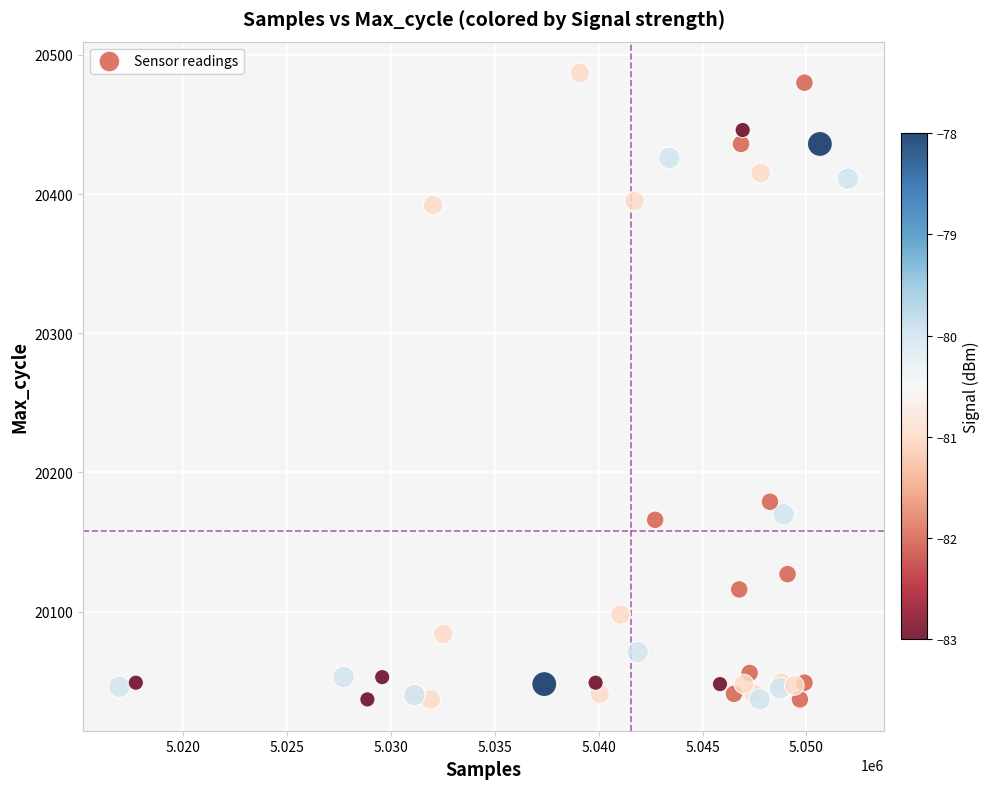

What Y value in the scatter plot is closest to 20262?

20179